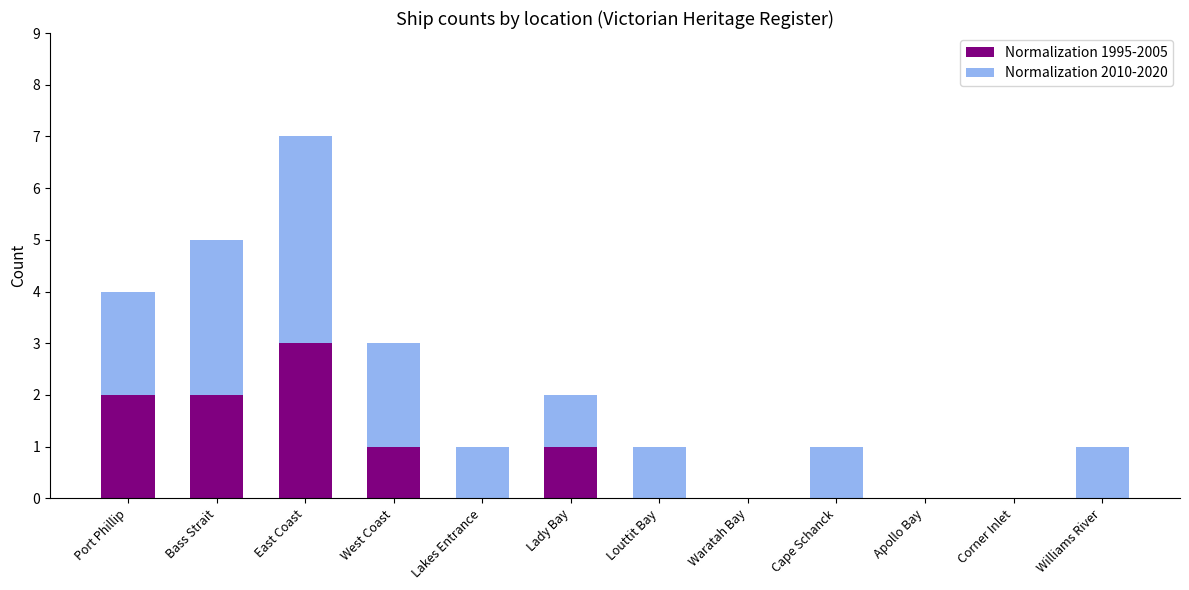

The Normalization 1995-2005 series shows 1 at Lakes Entrance. True or false?

False